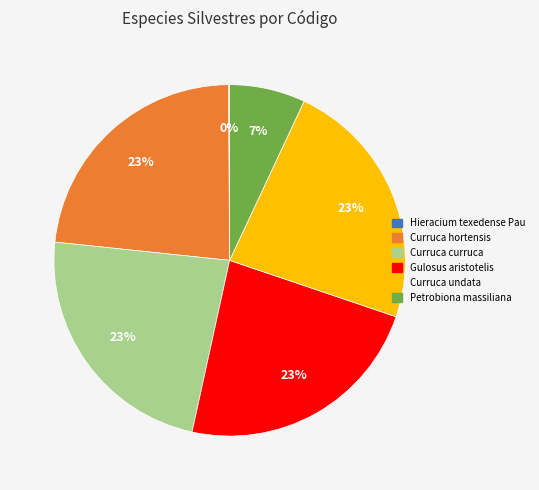

True or false: Curruca hortensis accounts for 12% of the total.

False